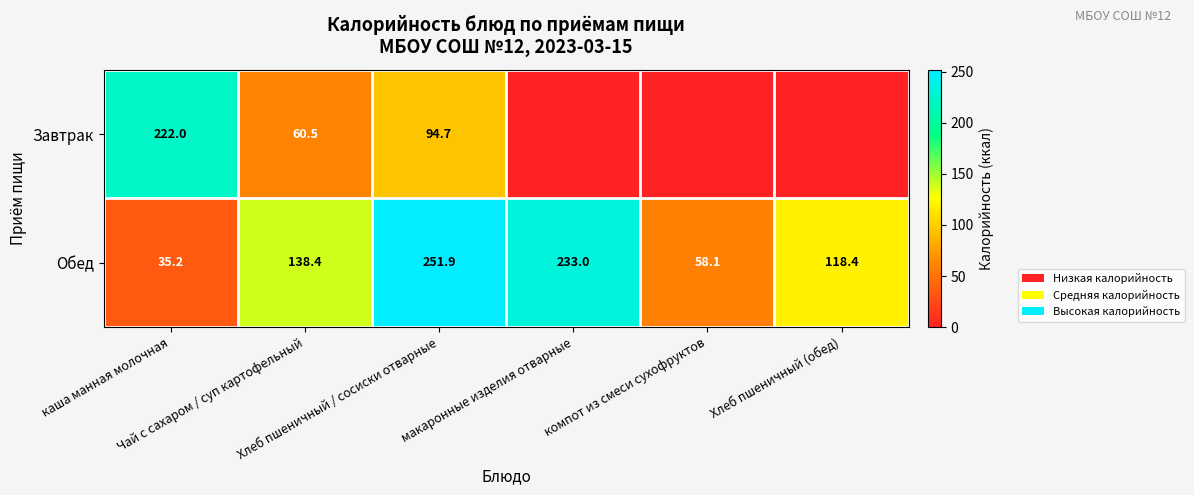

What is the difference between the maximum and minimum values in the Обед series?

216.7